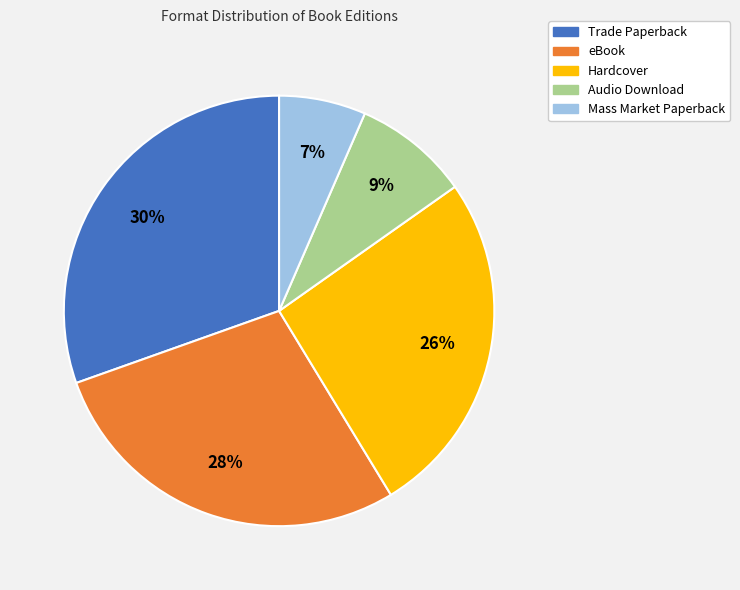

To the nearest percent, what portion does Mass Market Paperback represent?

7%